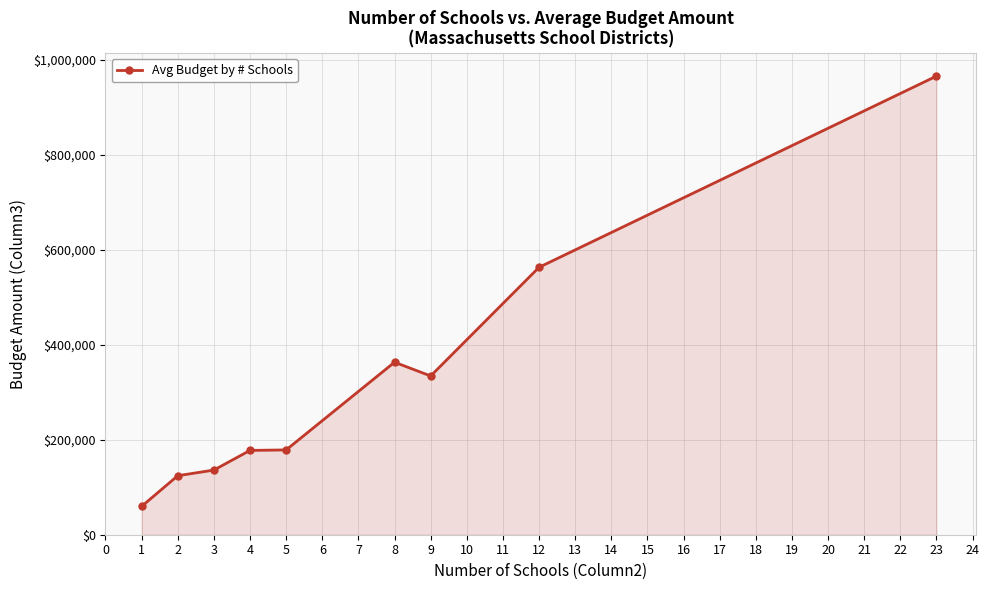

What is the value of the 8th point from the left?

563367.0